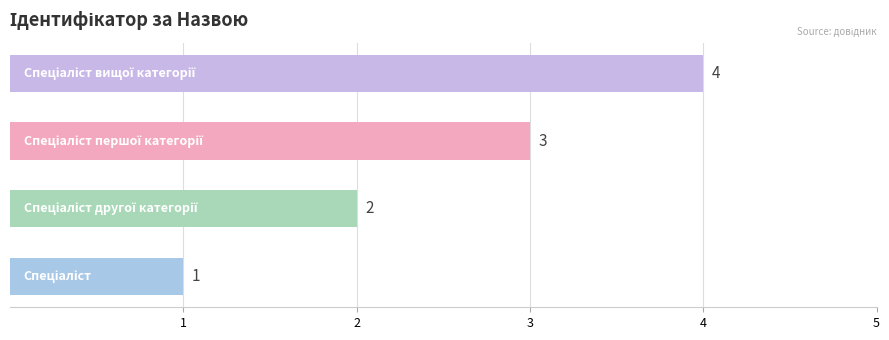

What is the difference between the maximum and minimum values?

3